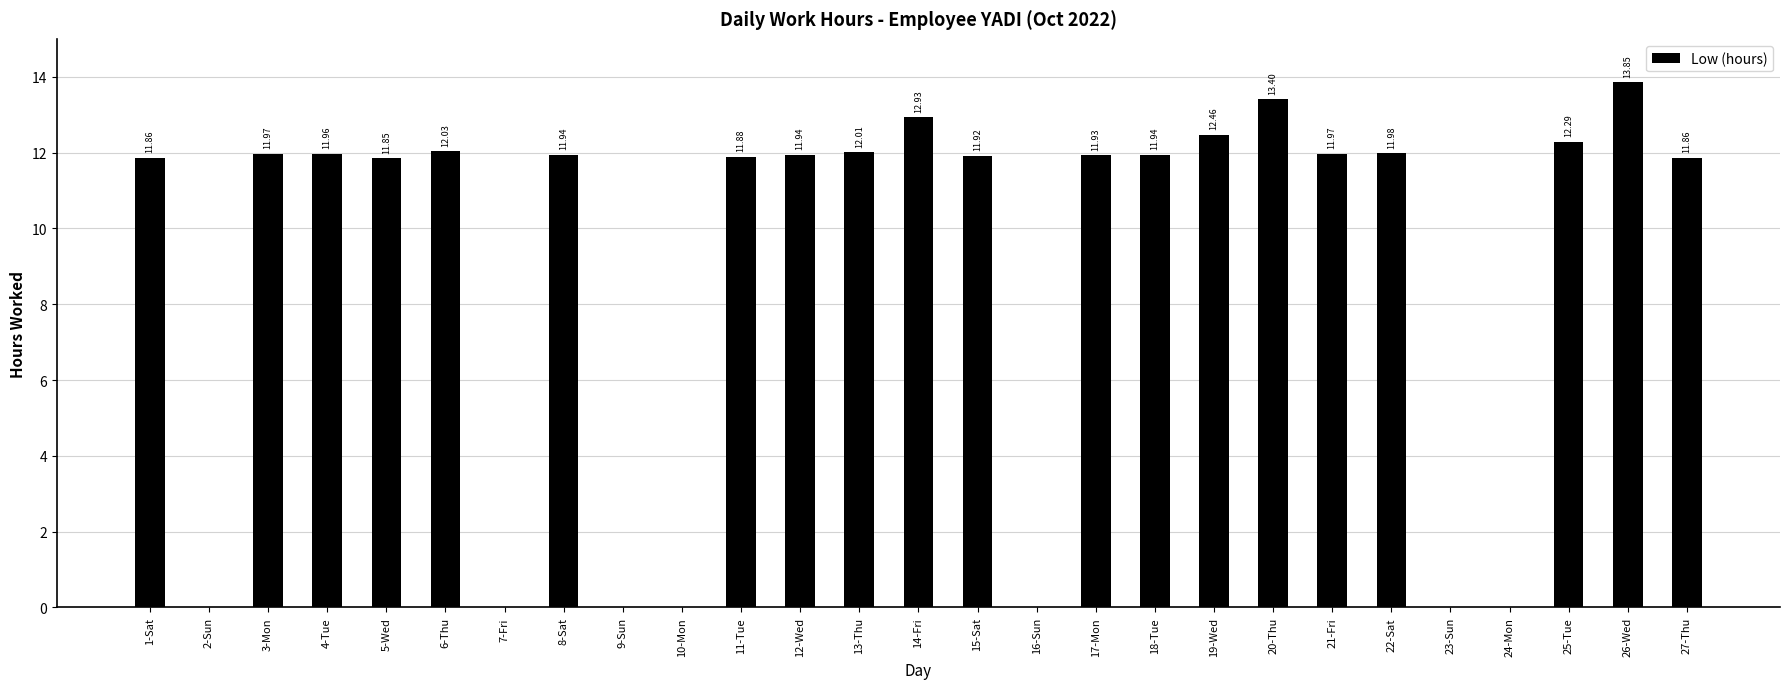

At which category does the chart reach its peak across all series?

26-Wed